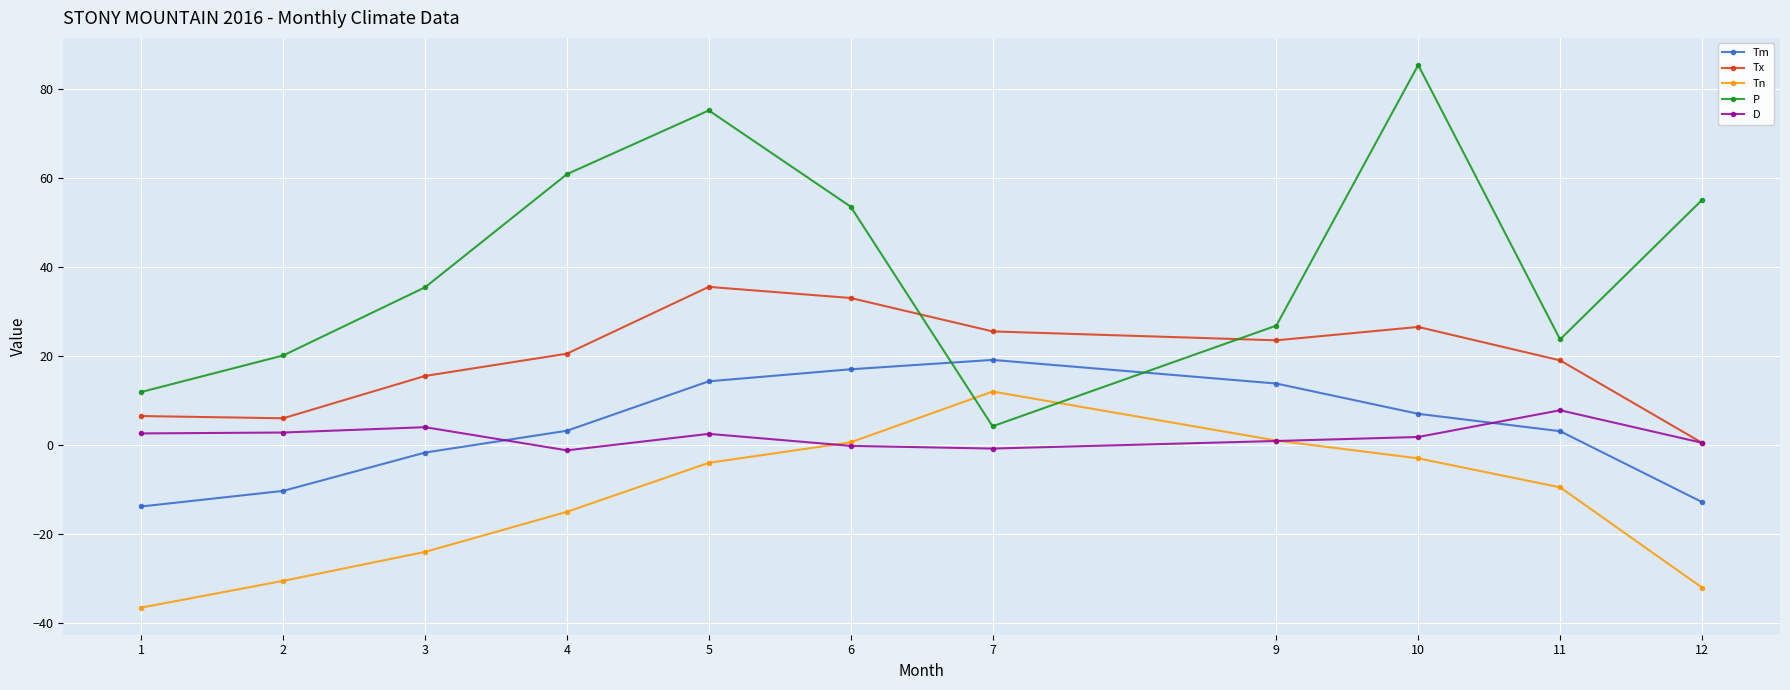

What is the value of the Tn point at the 1st from the left?

-36.5